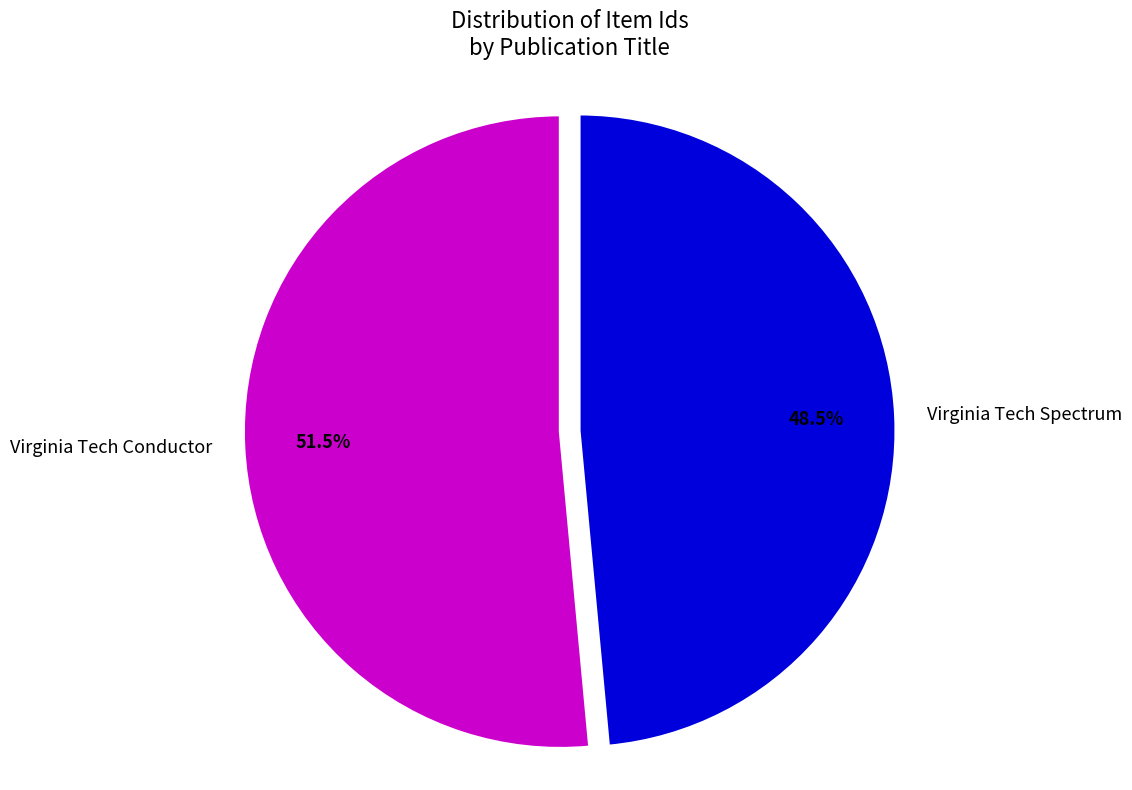

How many segments does this pie chart have?

2